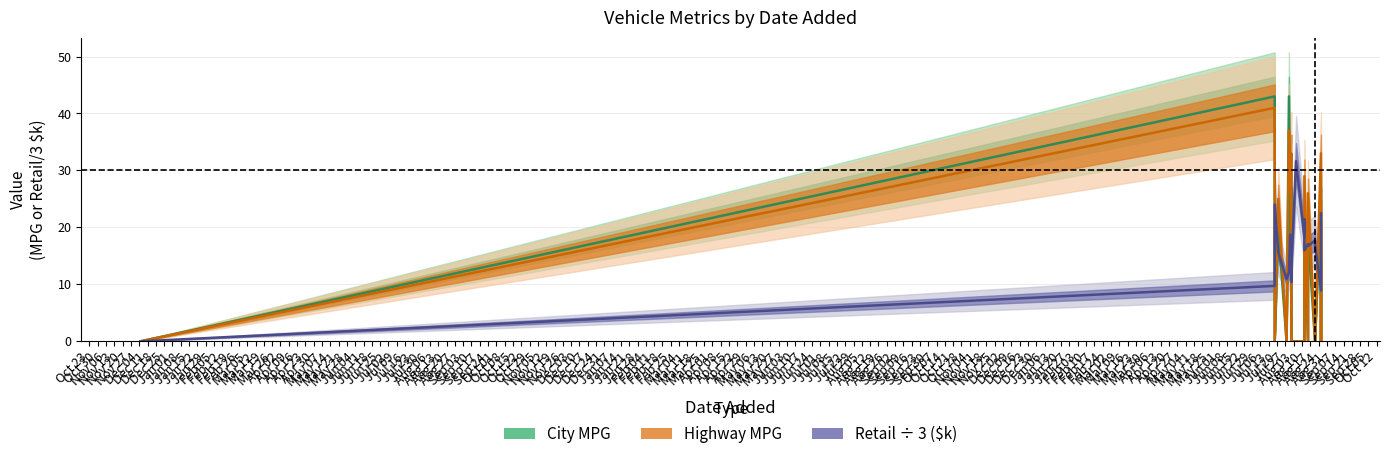

The City MPG series shows 25.5 at Jan 22. True or false?

False